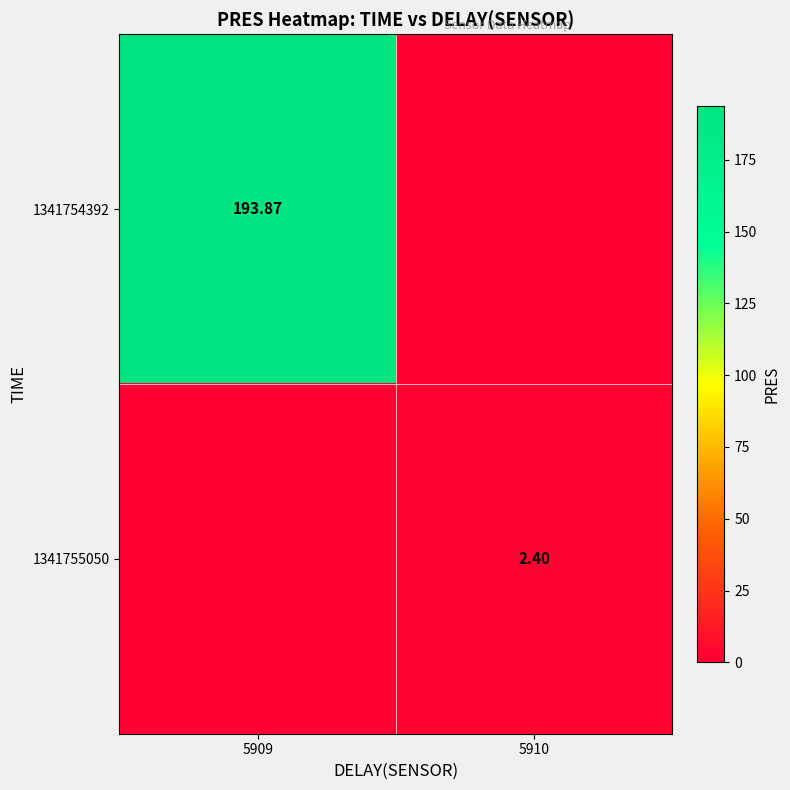

The 1341754392 series shows 116.0 at 5910. True or false?

False